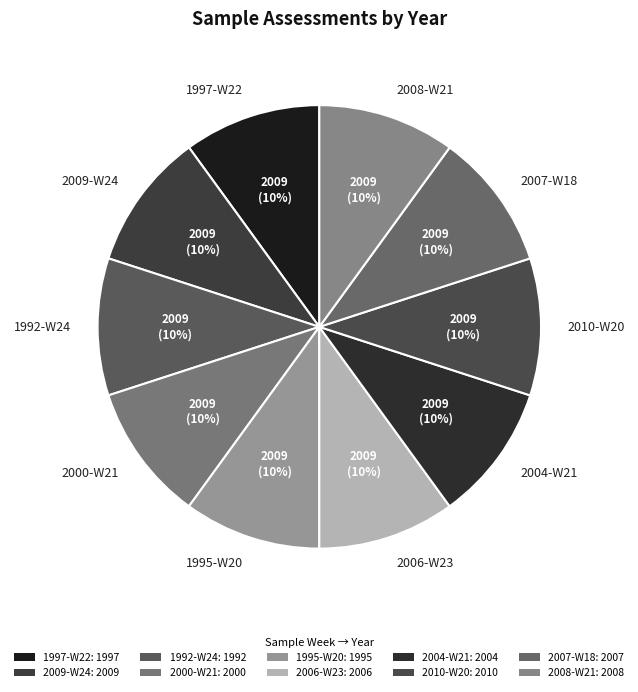

Is there a majority slice in this chart?

No